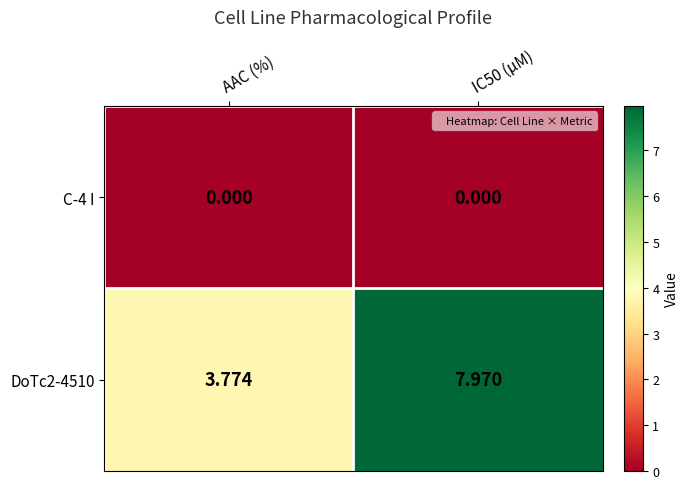

Is the value of C-4 I at IC50 (µM) greater than the value of DoTc2-4510 at IC50 (µM)?

No